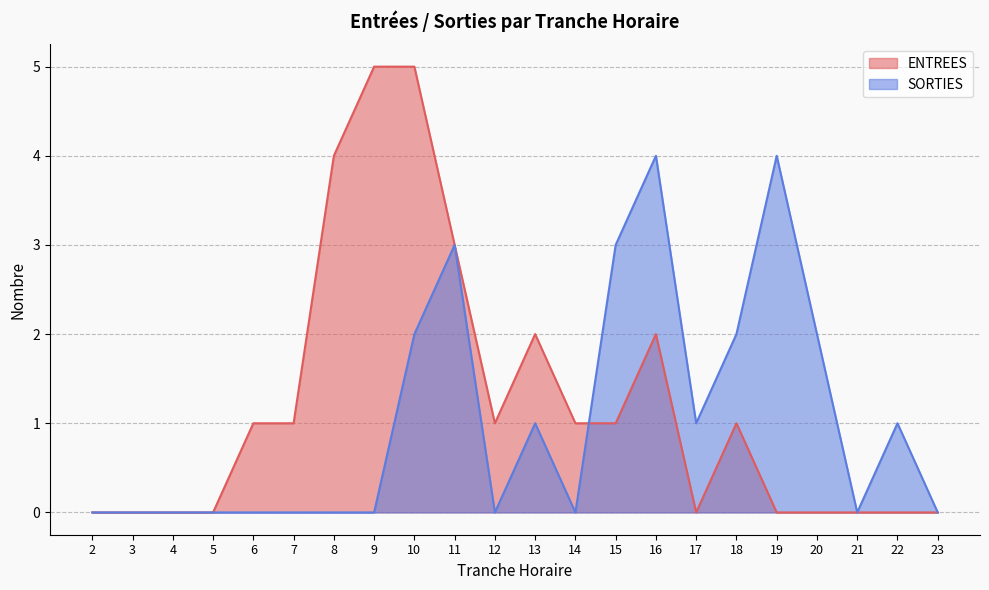

What is the total value across all series at 19?

4